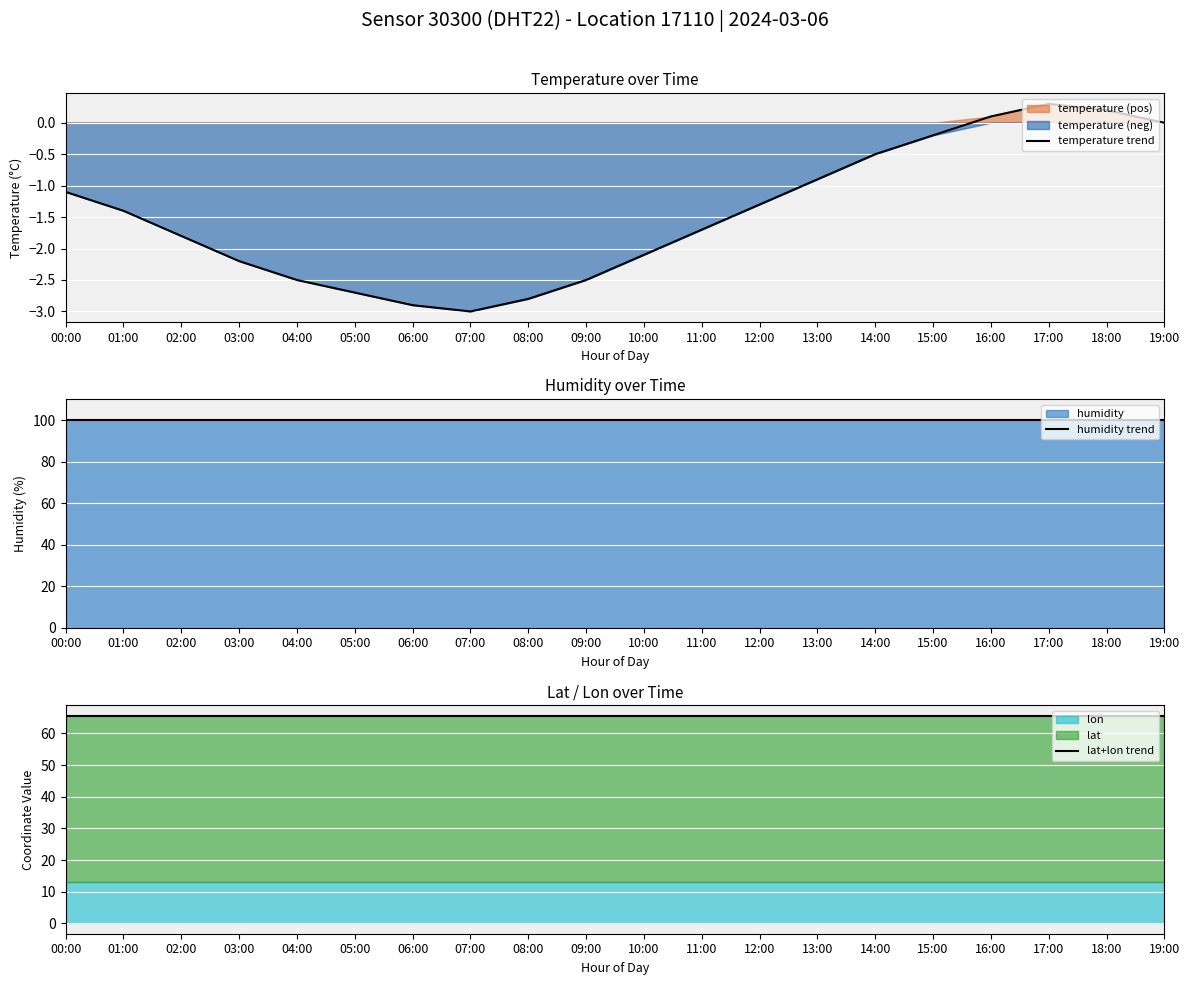

What is the maximum value for temperature trend?

0.3